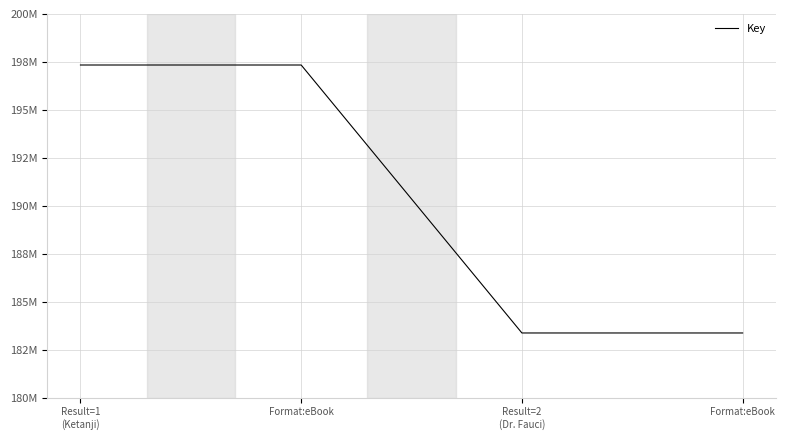

At which category does the chart reach its peak across all series?

Result=1
(Ketanji)